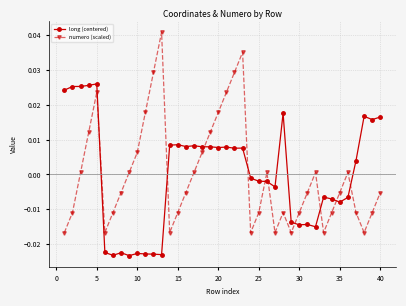

How many values in the long (centered) series are below 0?

20